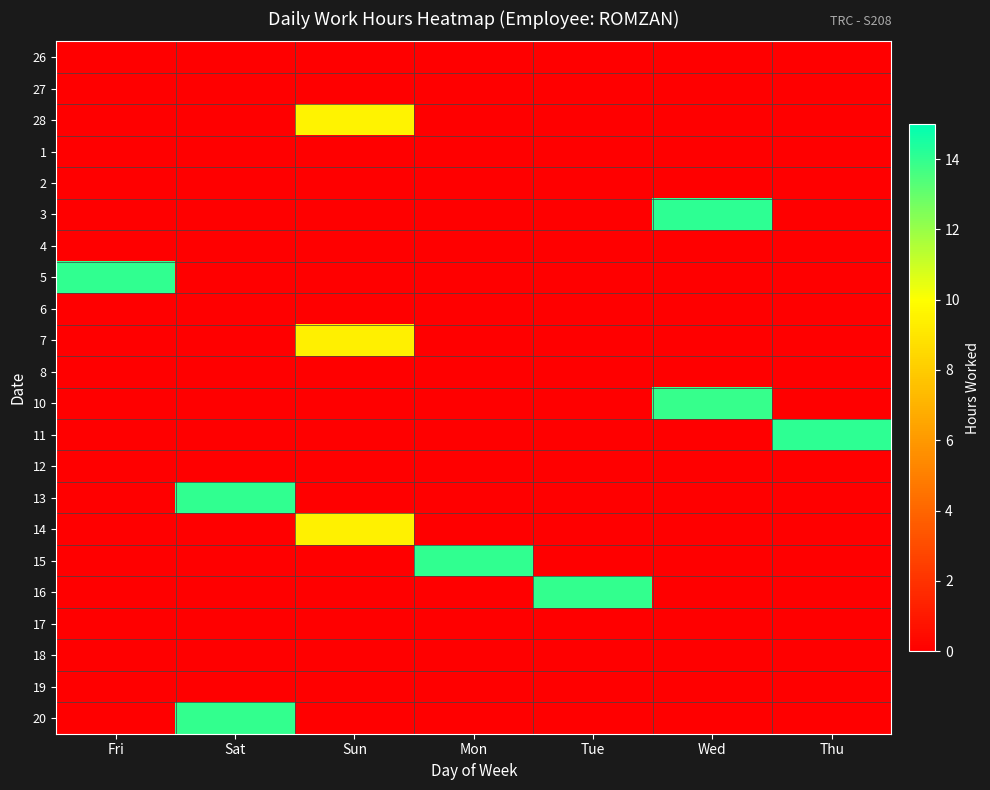

At which category is the sum across all series the highest?

Sun